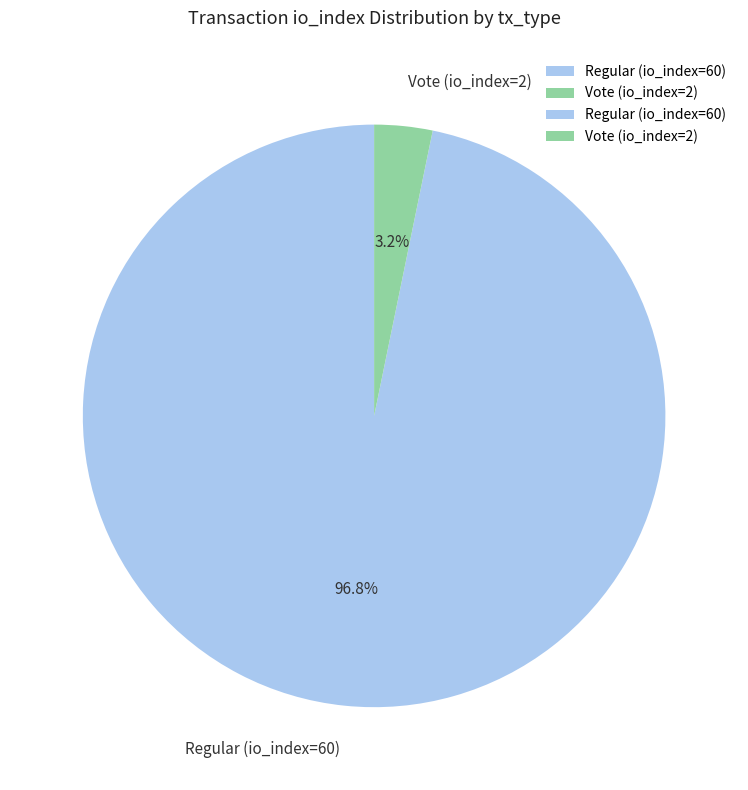

Which has a higher value, Regular (io_index=60) or Vote (io_index=2)?

Regular (io_index=60)